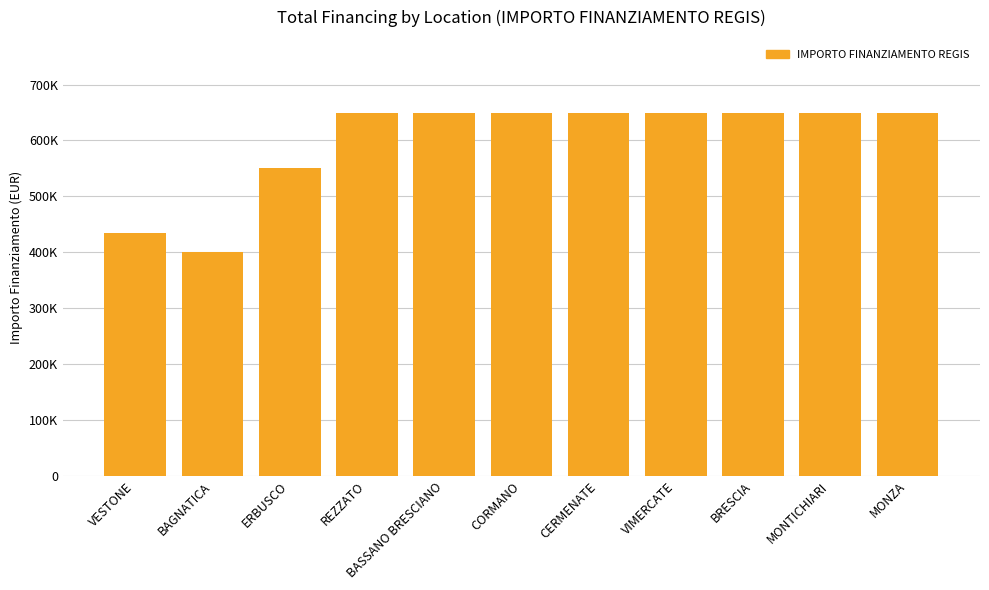

The chart shows a value of 137134 at CERMENATE. True or false?

False